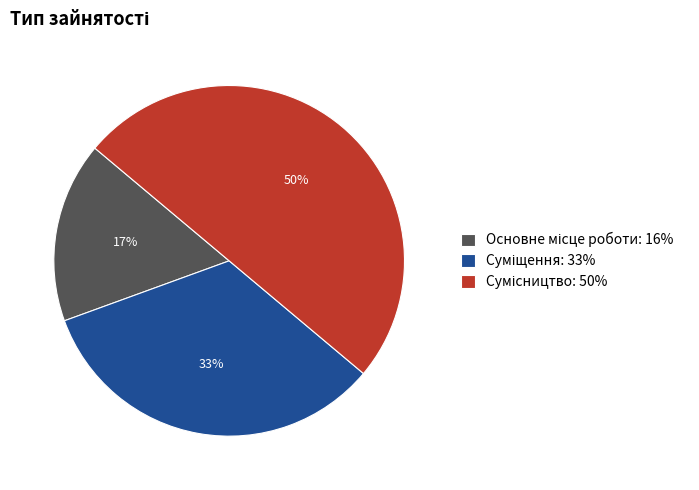

To the nearest percent, what is the difference between the largest and smallest slice percentages?

33%